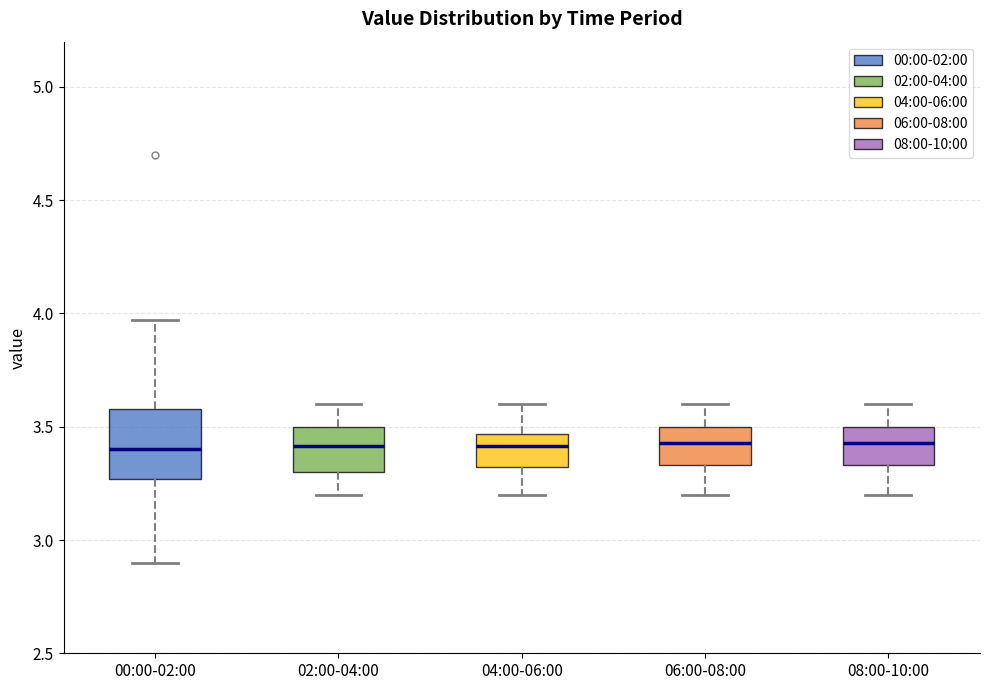

Reading left to right, read every box against the y-axis: the position of its median line, the range the box covers, and the ends of its whiskers. The values are not printed on the chart, so give them approximately, as read against the axis.

00:00-02:00: median 3.40, box 3.25 to 3.60, whiskers 2.90 to 3.95
02:00-04:00: median 3.40, box 3.30 to 3.50, whiskers 3.20 to 3.60
04:00-06:00: median 3.40, box 3.30 to 3.45, whiskers 3.20 to 3.60
06:00-08:00: median 3.45, box 3.35 to 3.50, whiskers 3.20 to 3.60
08:00-10:00: median 3.45, box 3.35 to 3.50, whiskers 3.20 to 3.60